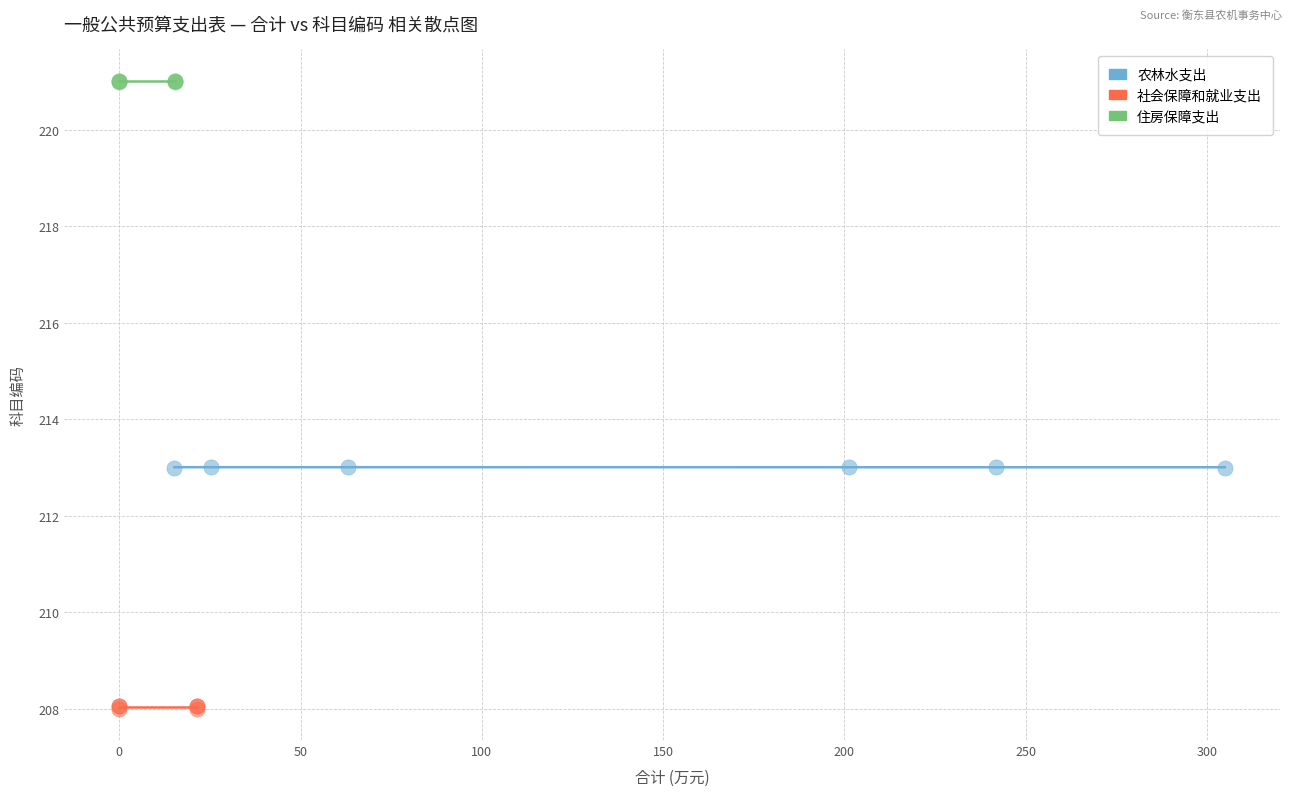

Which series reaches the minimum Y coordinate?

社会保障和就业支出